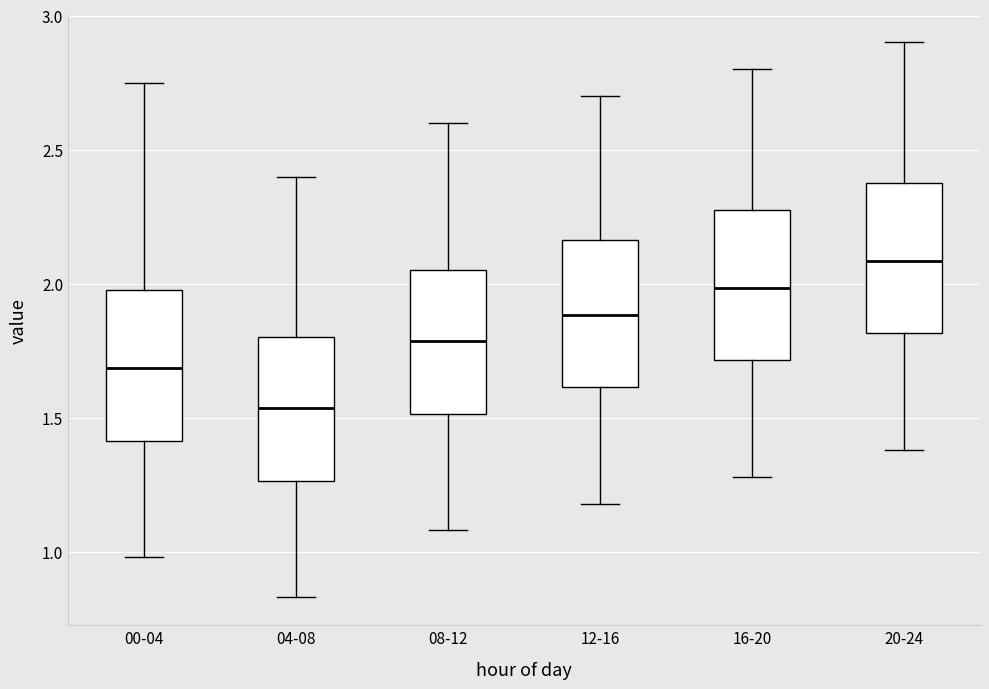

Reading left to right, transcribe this box plot: for each box, give where its median line is, the range the box spans, and where its two whiskers end, as read against the y-axis. The values are not printed on the chart, so give them approximately, as read against the axis.

00-04: median 1.70, box 1.40 to 2.00, whiskers 1.00 to 2.75
04-08: median 1.55, box 1.25 to 1.80, whiskers 0.85 to 2.40
08-12: median 1.80, box 1.50 to 2.05, whiskers 1.10 to 2.60
12-16: median 1.90, box 1.60 to 2.15, whiskers 1.20 to 2.70
16-20: median 2.00, box 1.70 to 2.30, whiskers 1.30 to 2.80
20-24: median 2.10, box 1.80 to 2.40, whiskers 1.40 to 2.90